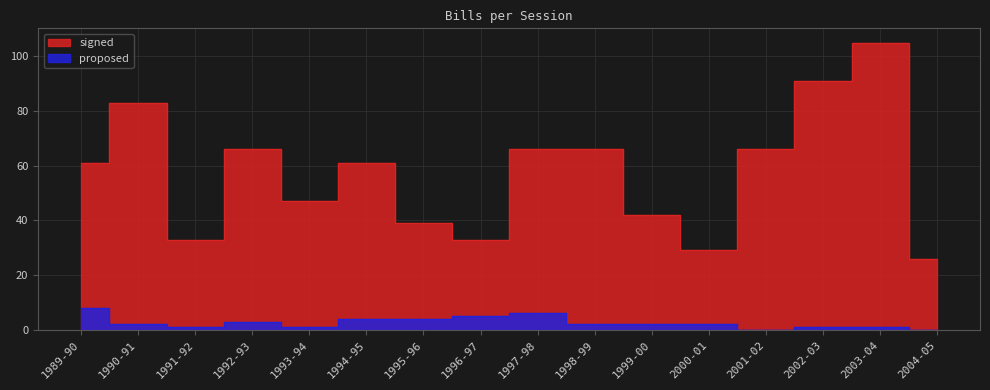

At which category does the chart reach its peak across all series?

2003-04